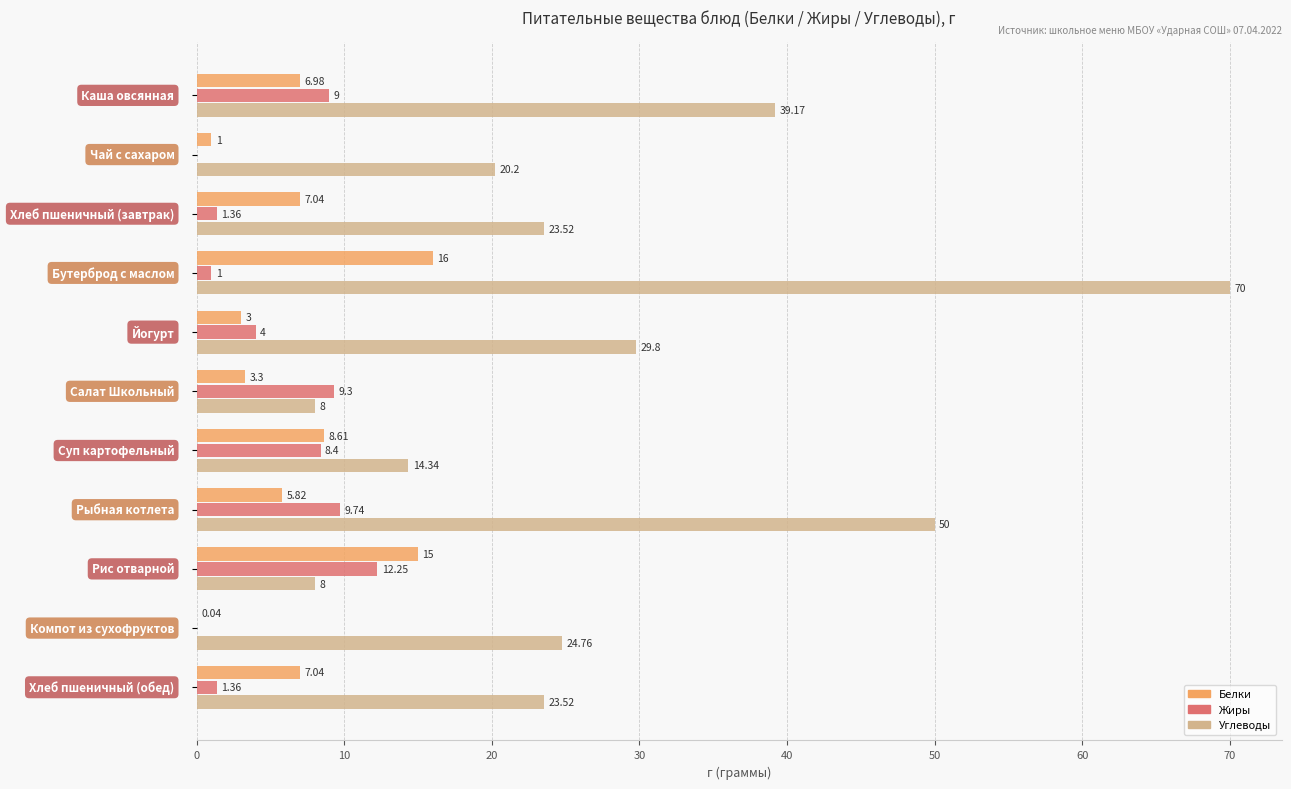

Which series has the largest total across all categories?

Углеводы